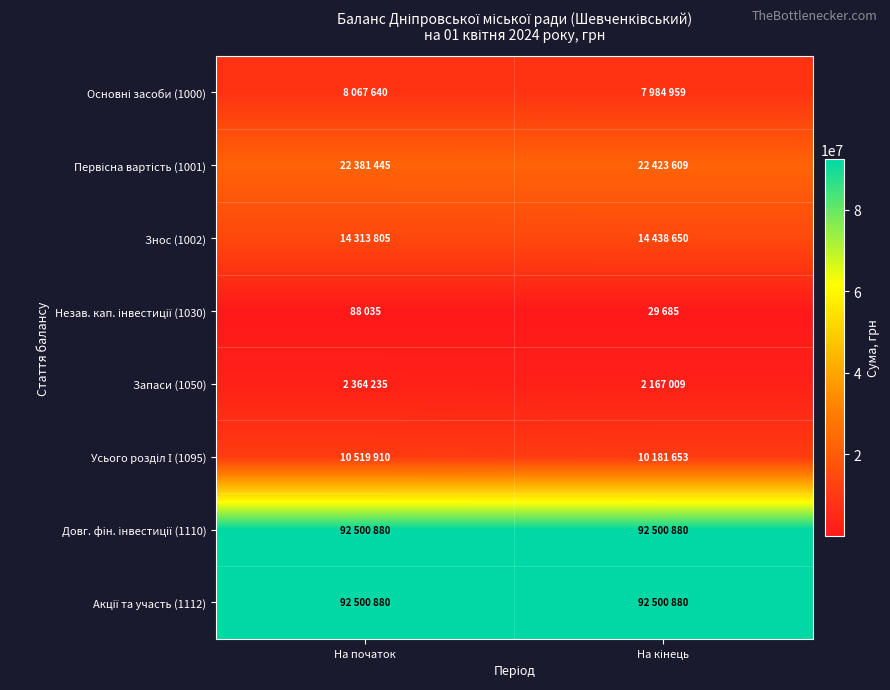

Which series has the largest total across all categories?

Довг. фін. інвестиції (1110)